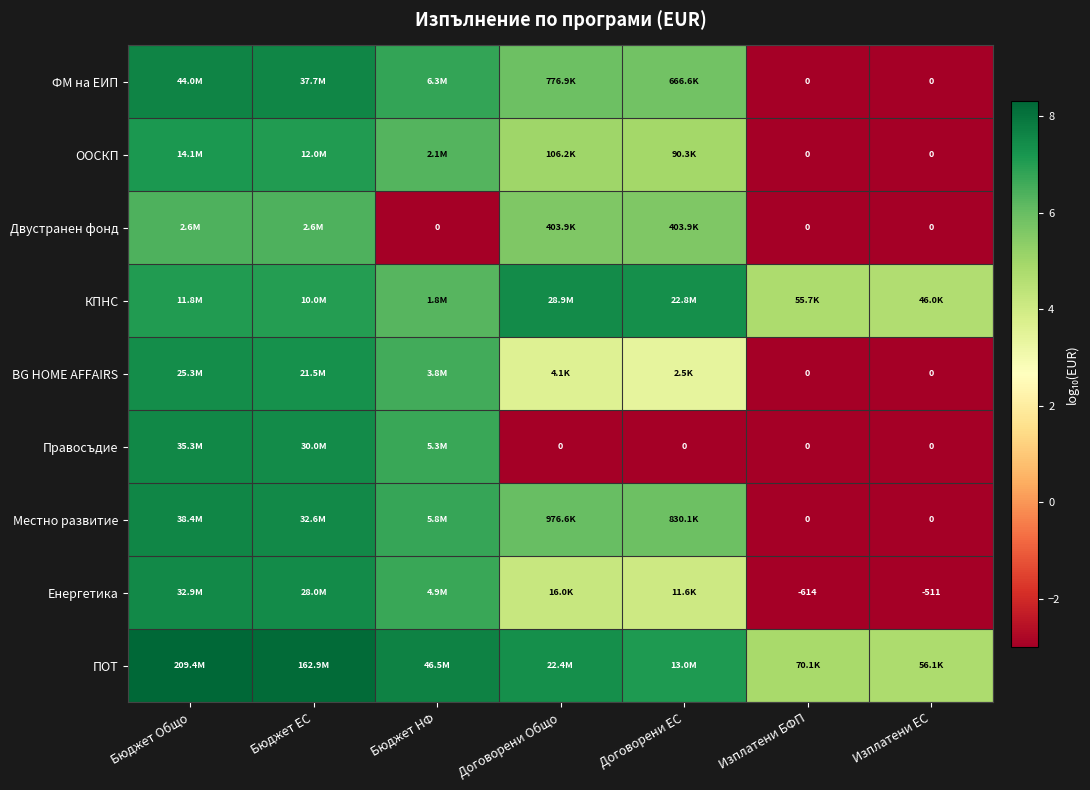

At which label does BG HOME AFFAIRS reach its minimum?

Изплатени БФП